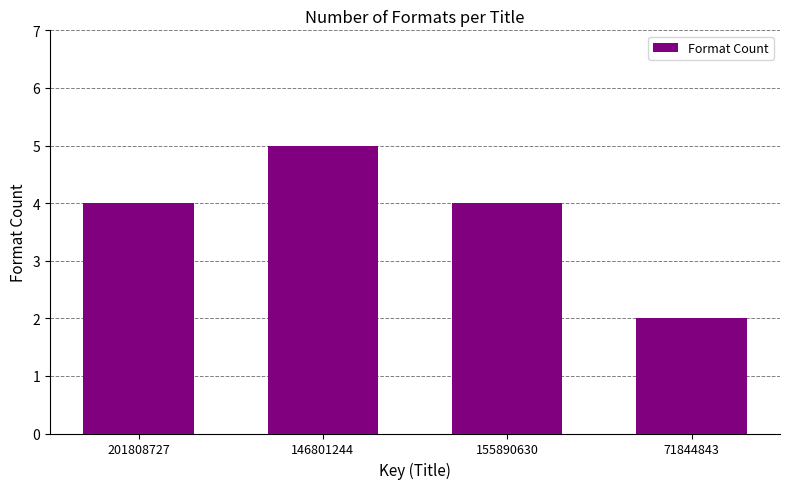

Reading left to right, list all the values displayed in this chart.

201808727=4	146801244=5	155890630=4	71844843=2